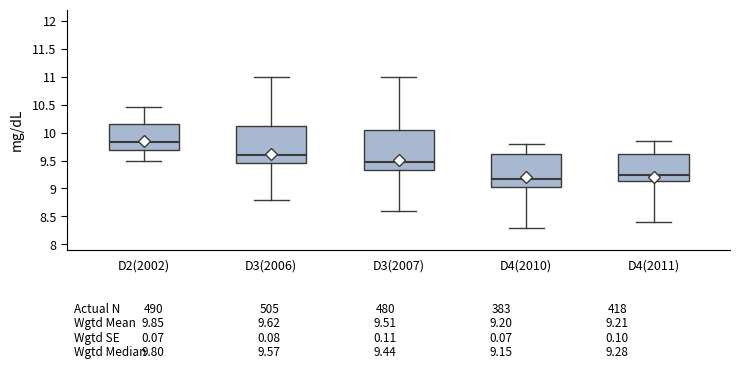

Comparing the boxes themselves (not the whiskers), which one is the tallest?

D3(2007)